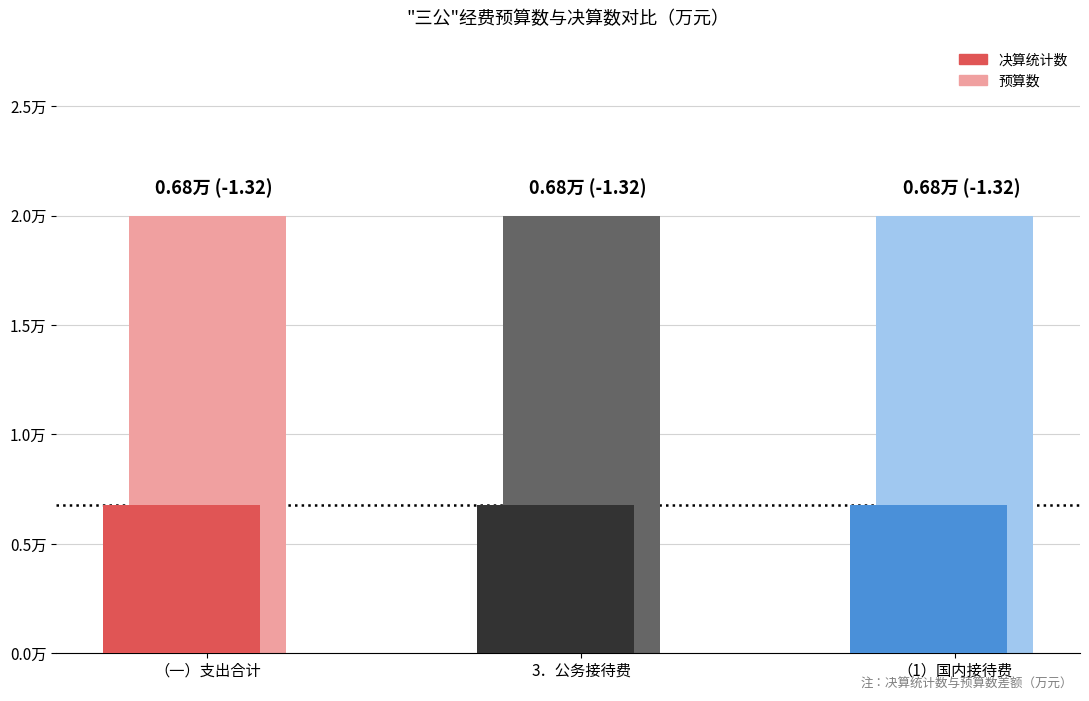

Which series has the largest total across all categories?

预算数